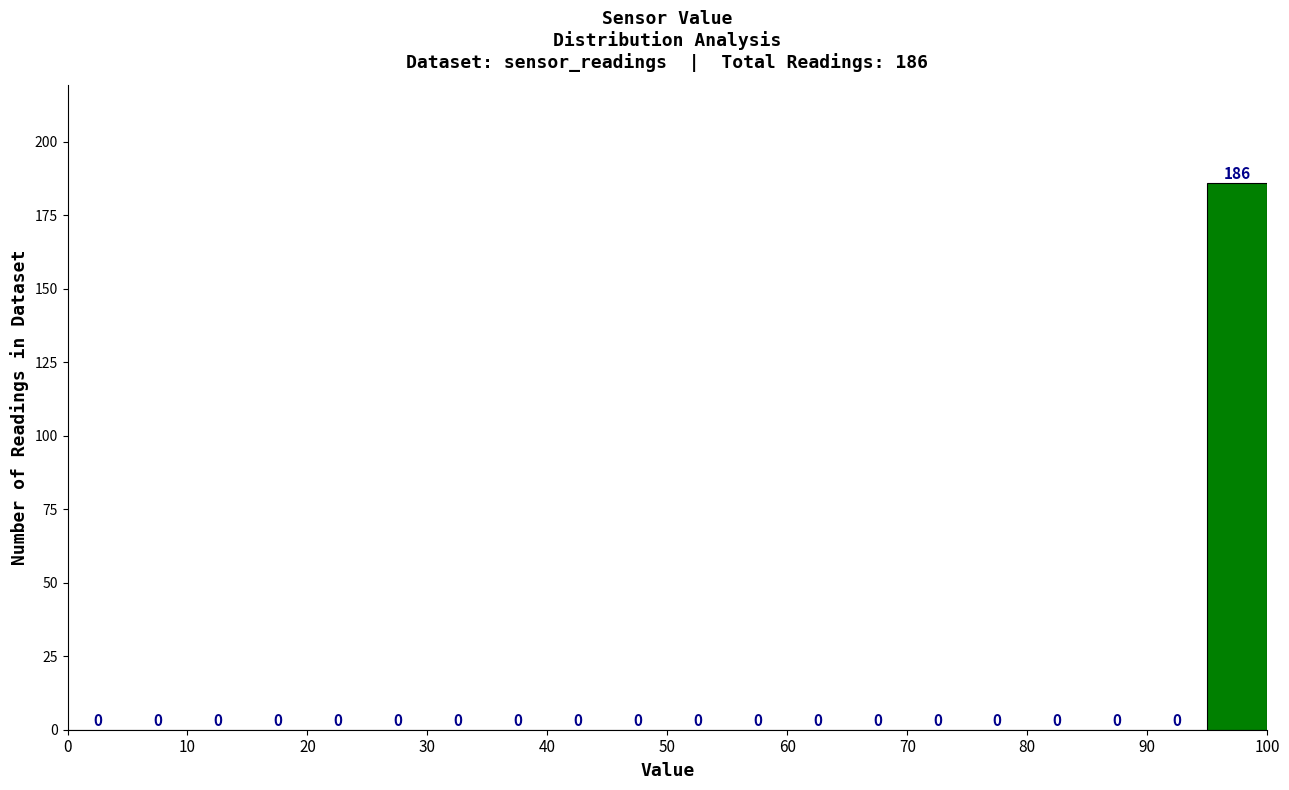

Which range on the x-axis has the tallest bar?

95 to 100